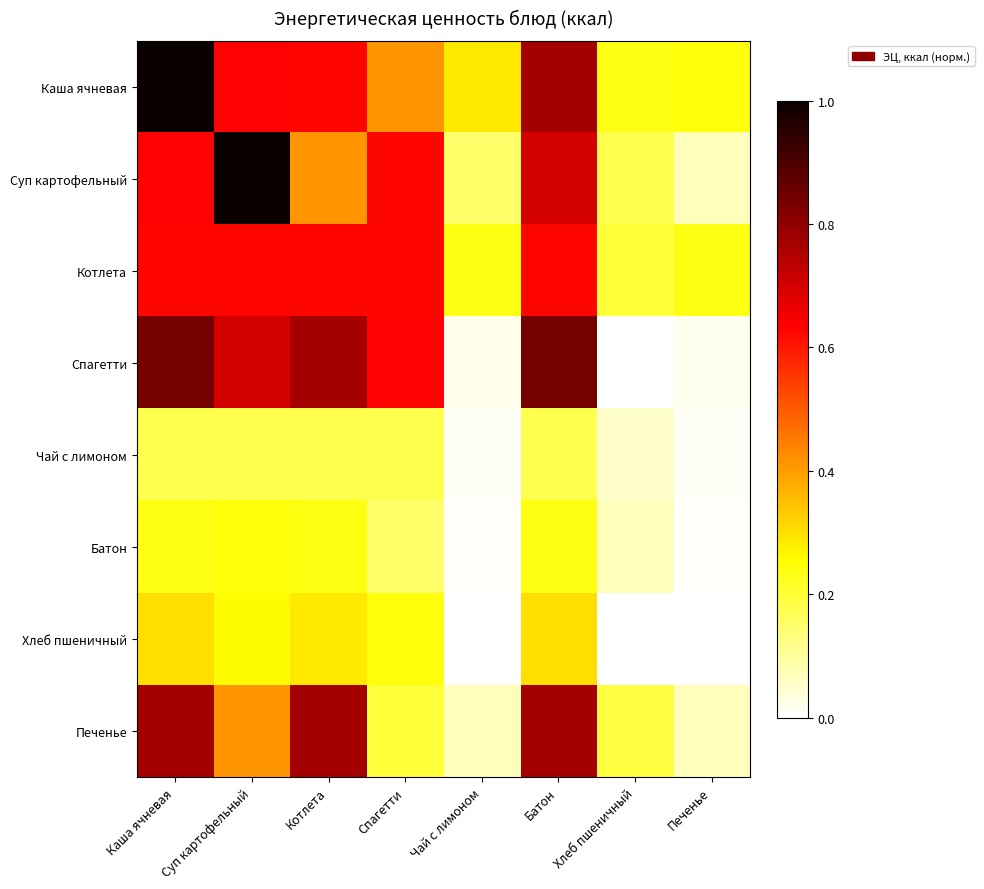

What is the spread (max minus min) of values at Батон?

0.7